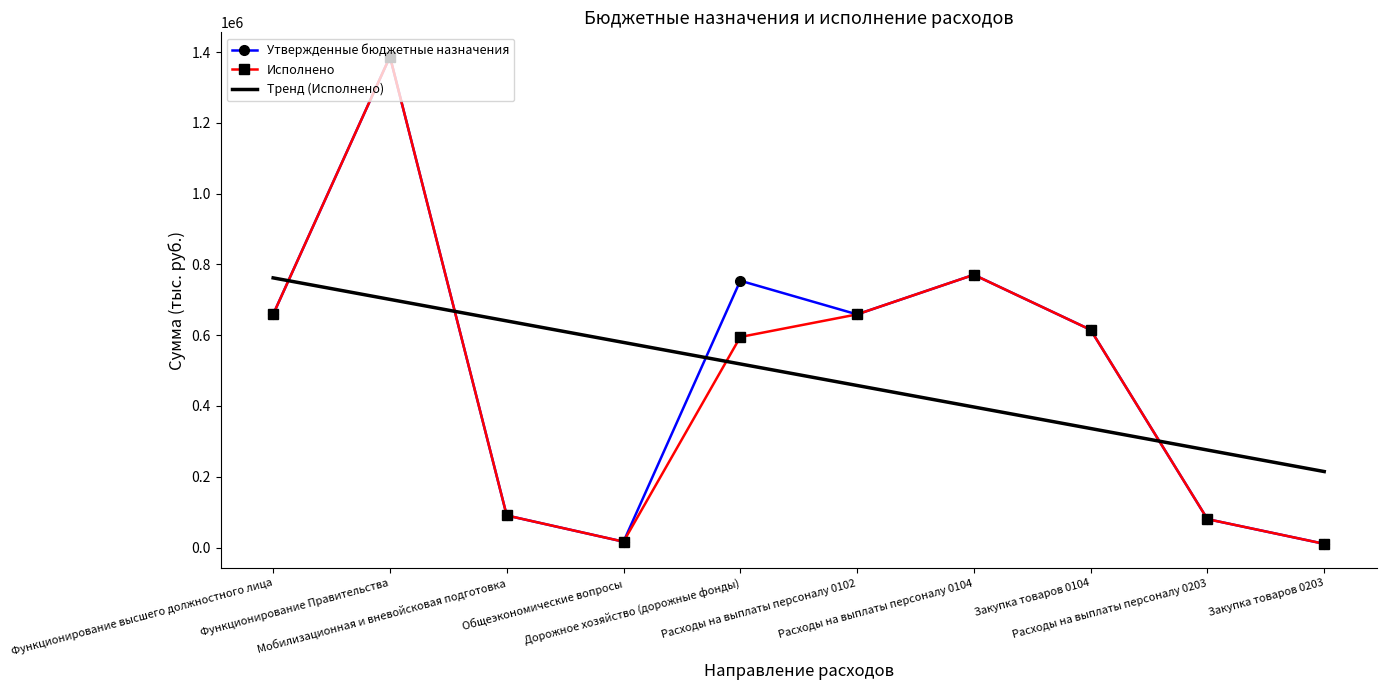

Which series has the largest range (max minus min)?

Утвержденные бюджетные назначения